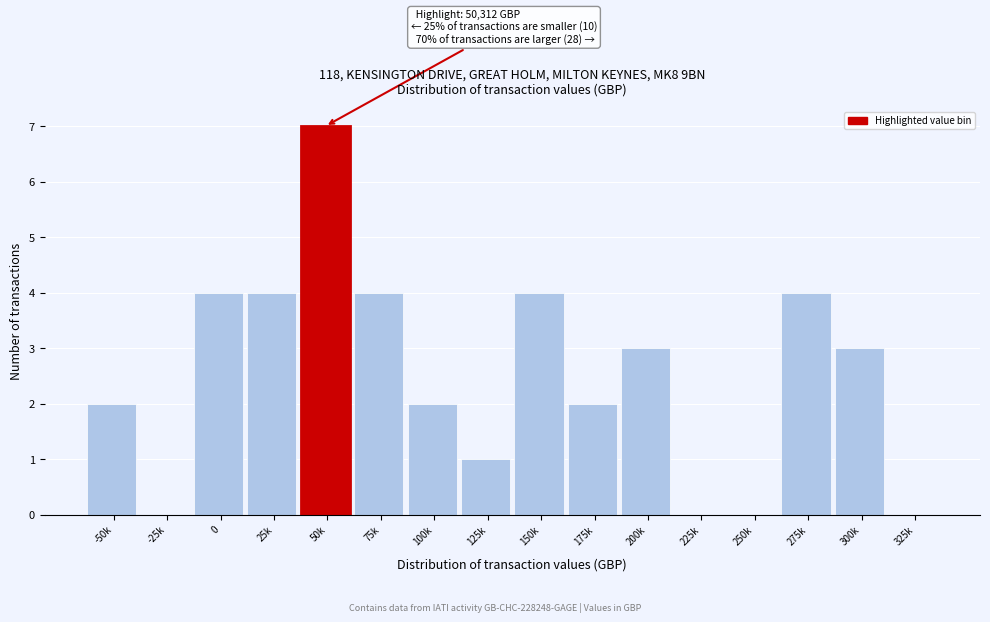

Reading left to right, extract all data points from this chart.

-50k=2	-25k=0	0=4	25k=4	50k=7	75k=4	100k=2	125k=1	150k=4	175k=2	200k=3	225k=0	250k=0	275k=4	300k=3	325k=0